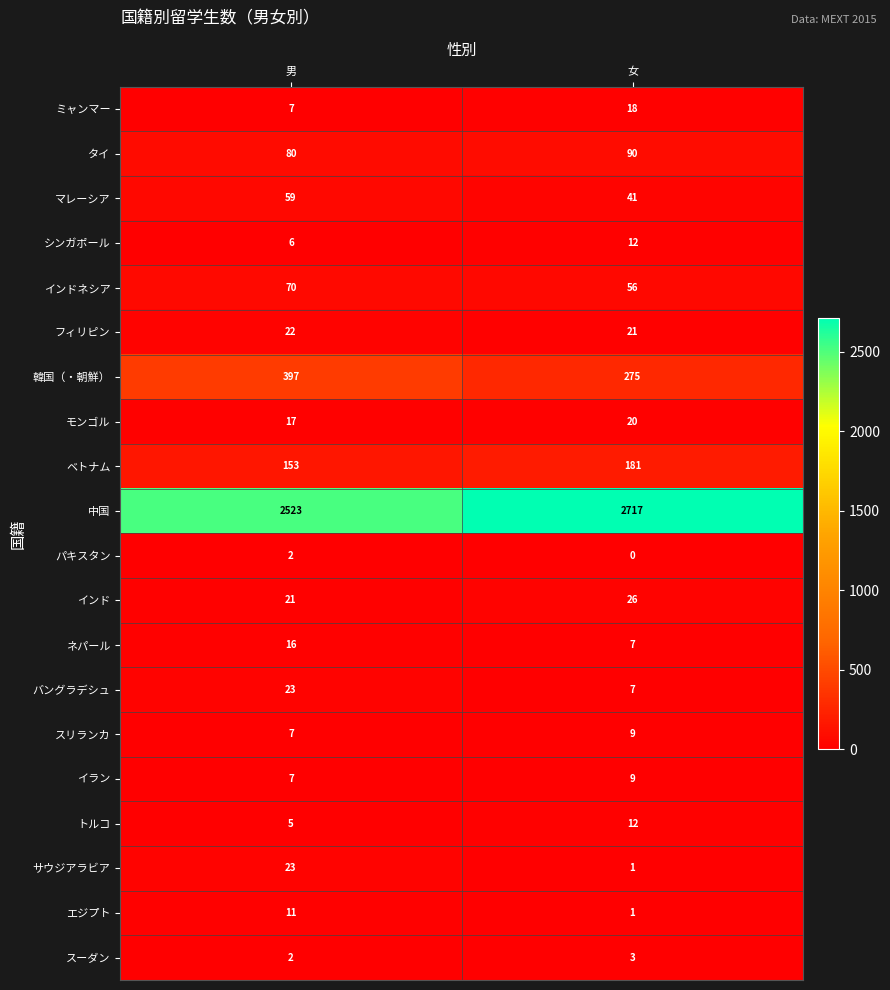

What value does the インド series have at 女?

26